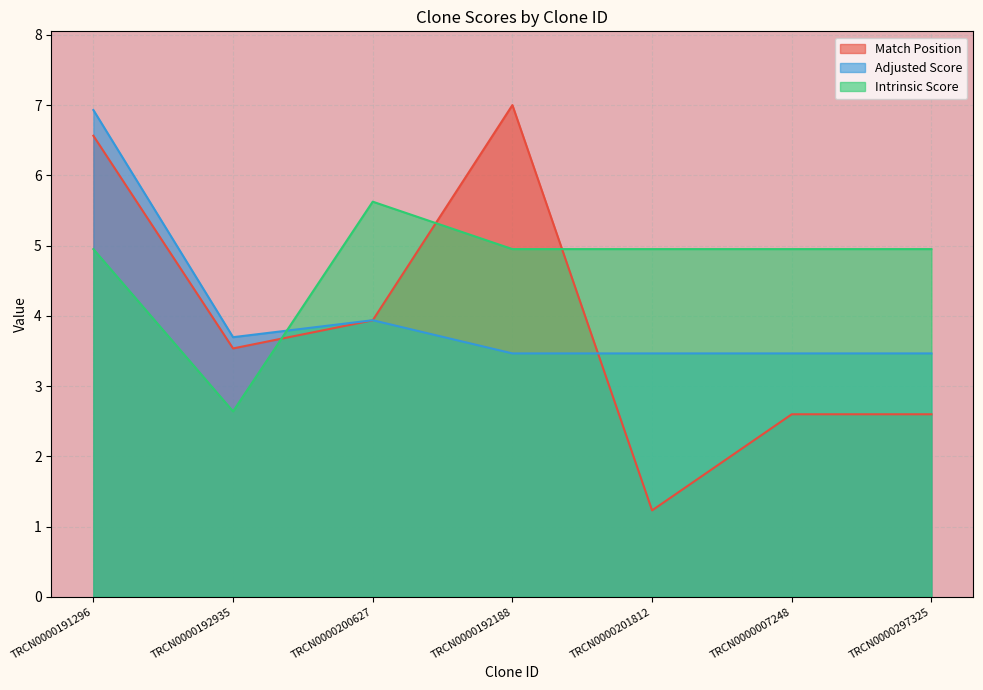

At which category does Adjusted Score reach its first local peak?

TRCN0000200627